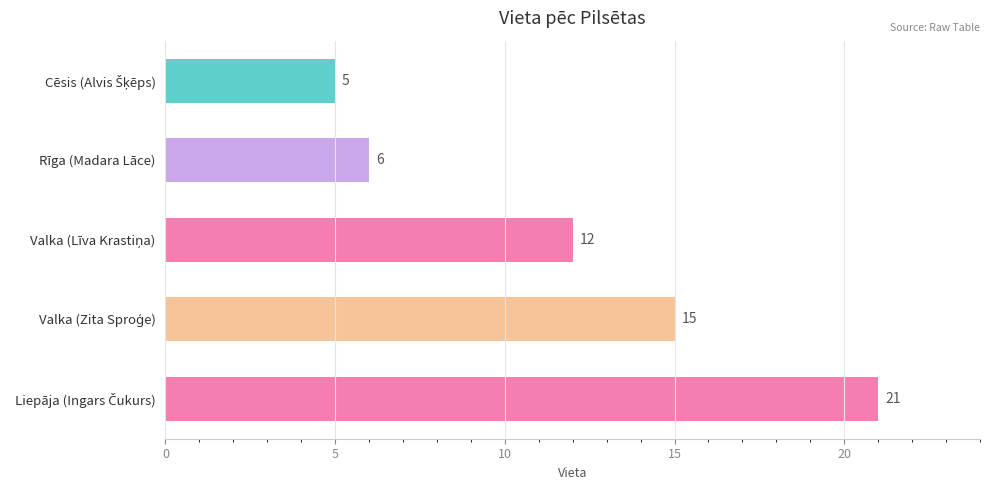

What is the value of the 3rd bar from the top?

12